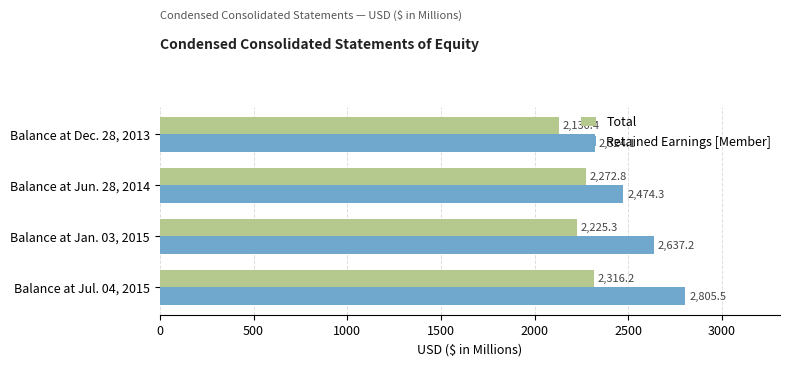

At which category is the sum across all series the highest?

Balance at Jul. 04, 2015